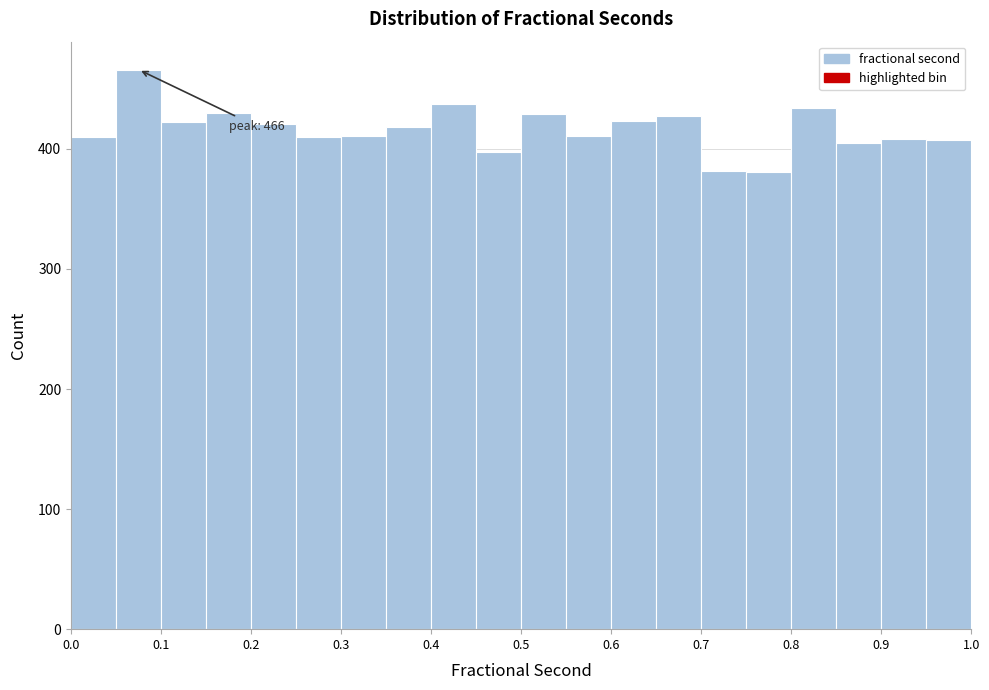

Which range on the x-axis has the tallest bar?

0.05 to 0.10